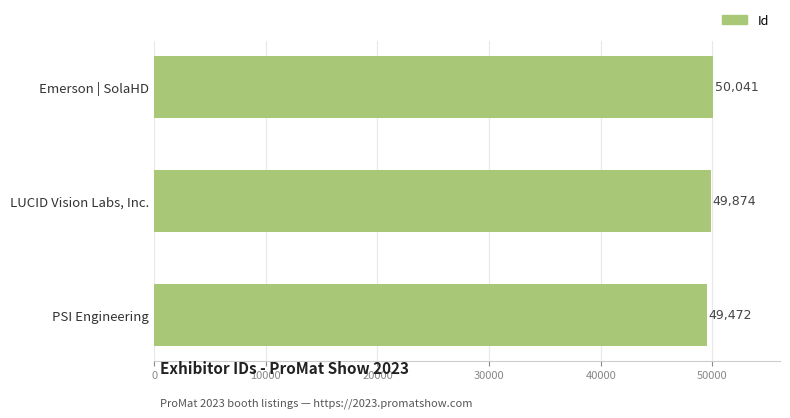

True or false: the data shows 70517 at LUCID Vision Labs, Inc..

False